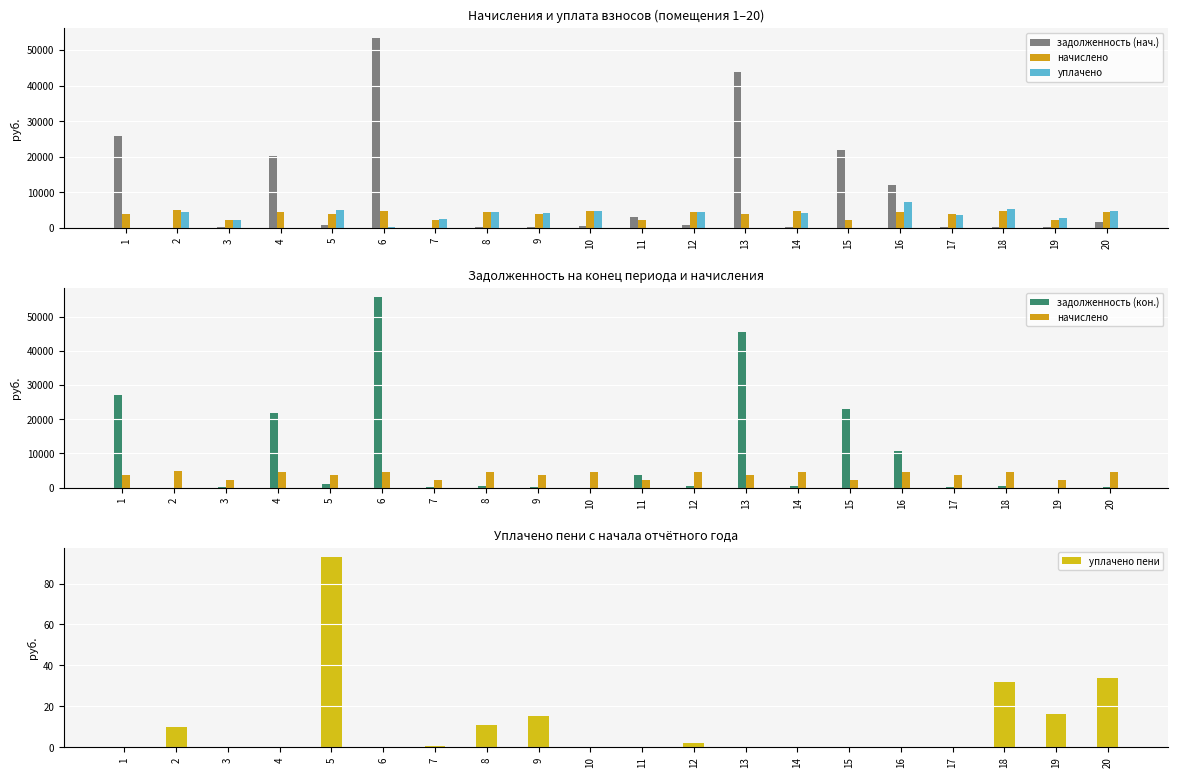

What is the difference between the maximum and minimum values in the задолженность (нач.) series?

53426.3